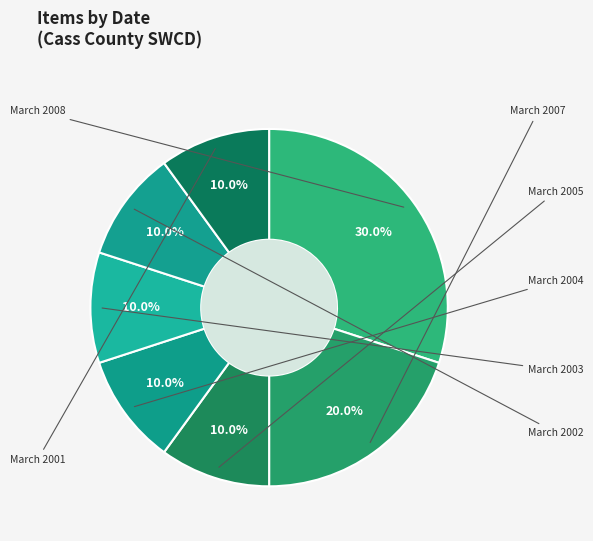

To the nearest percent, what percentage of the pie is March 2003?

10%